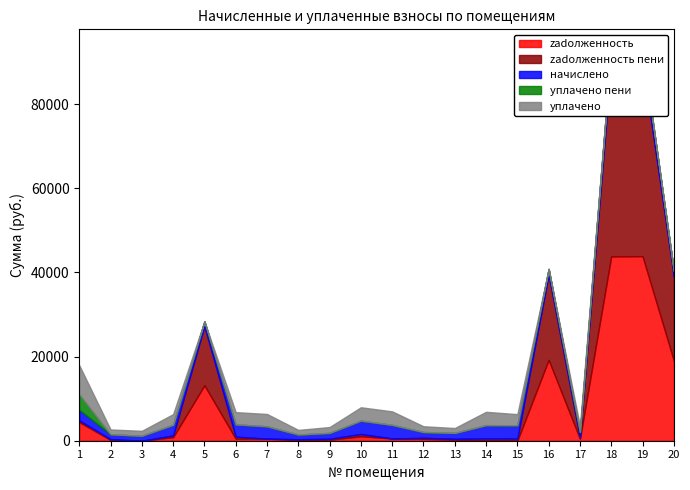

In uplacheno_peni, how many points are higher than both neighbors (excluding endpoints)?

4